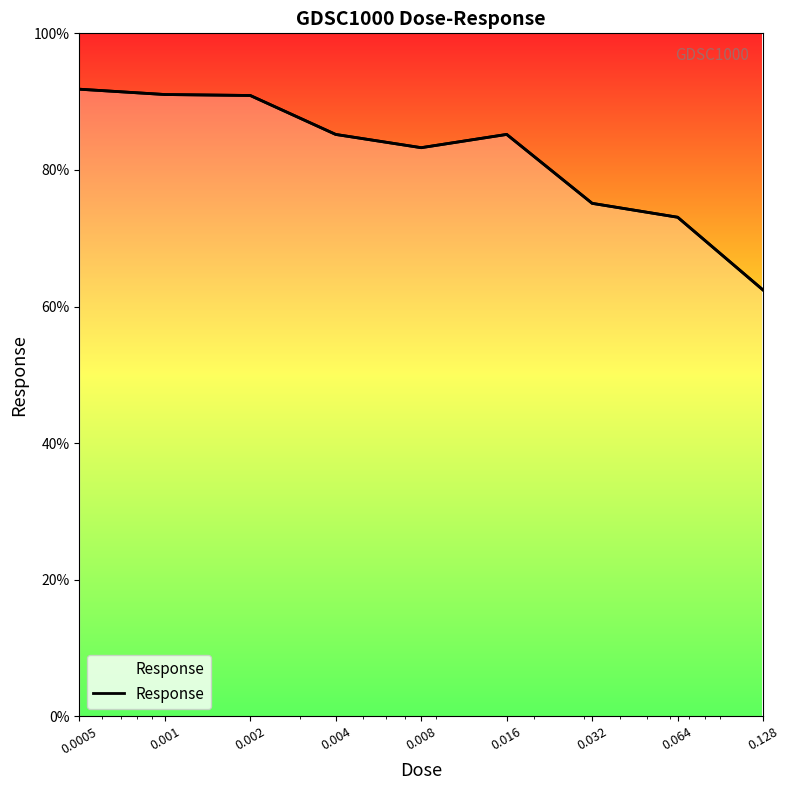

What is the value of the 9th point from the left?

62.4